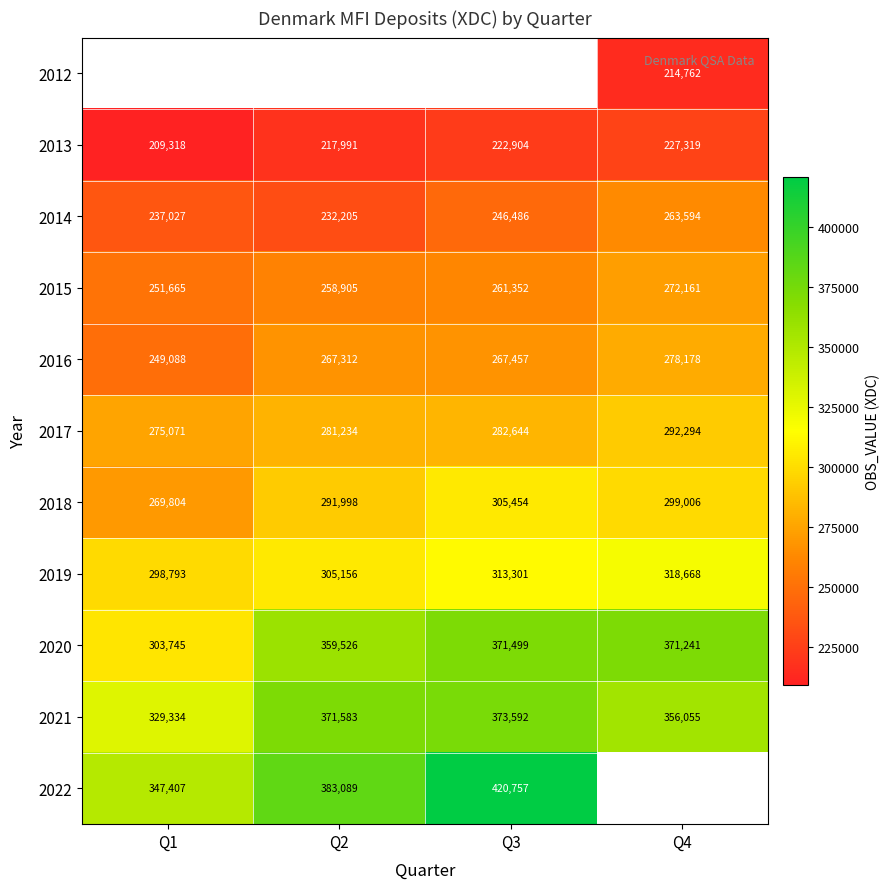

At which label does 2020 first exceed 371241?

Q3